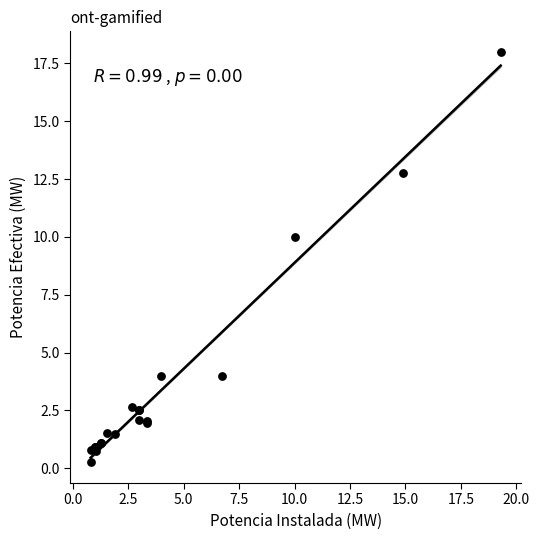

What Y value in the scatter plot is closest to 9?

10.0